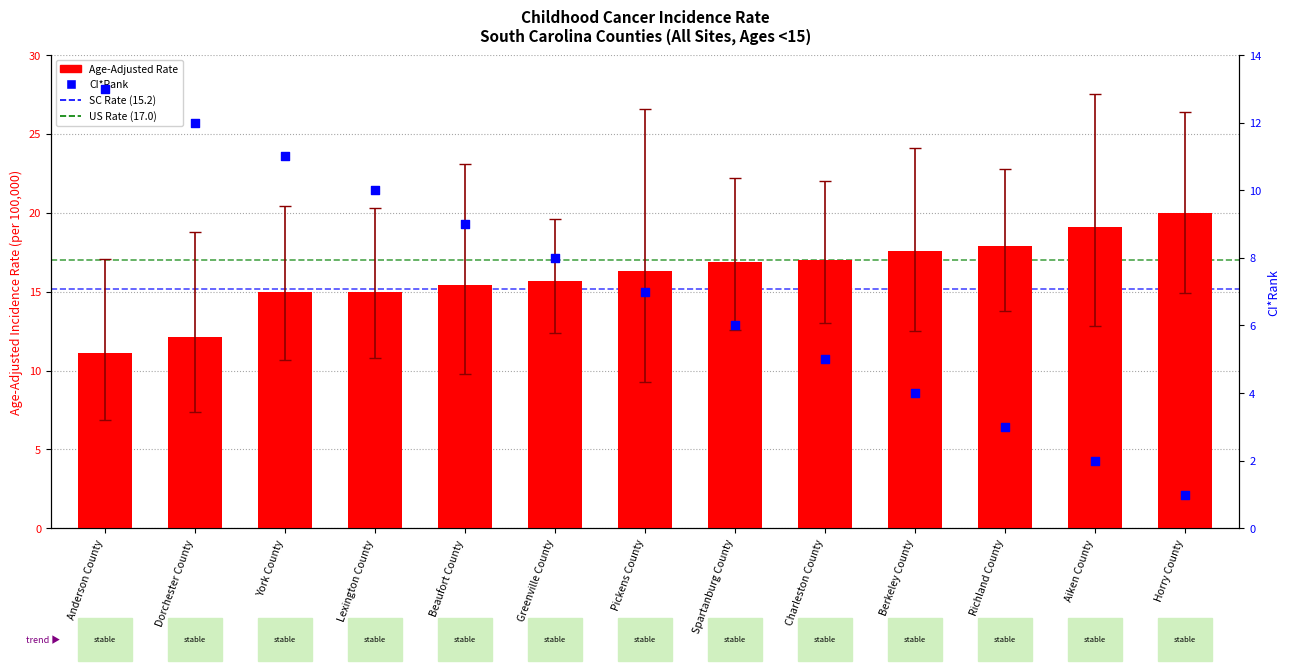

What is the change in value from Charleston County to Berkeley County?

+0.6